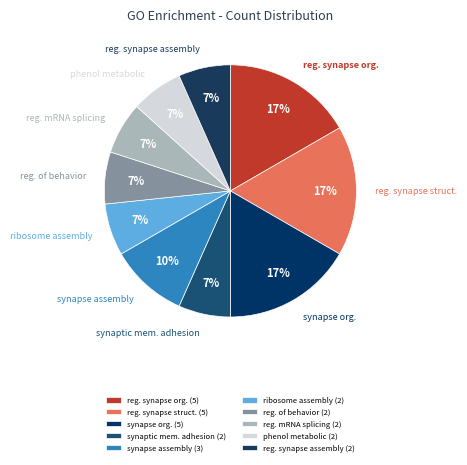

How many segments does this pie chart have?

10